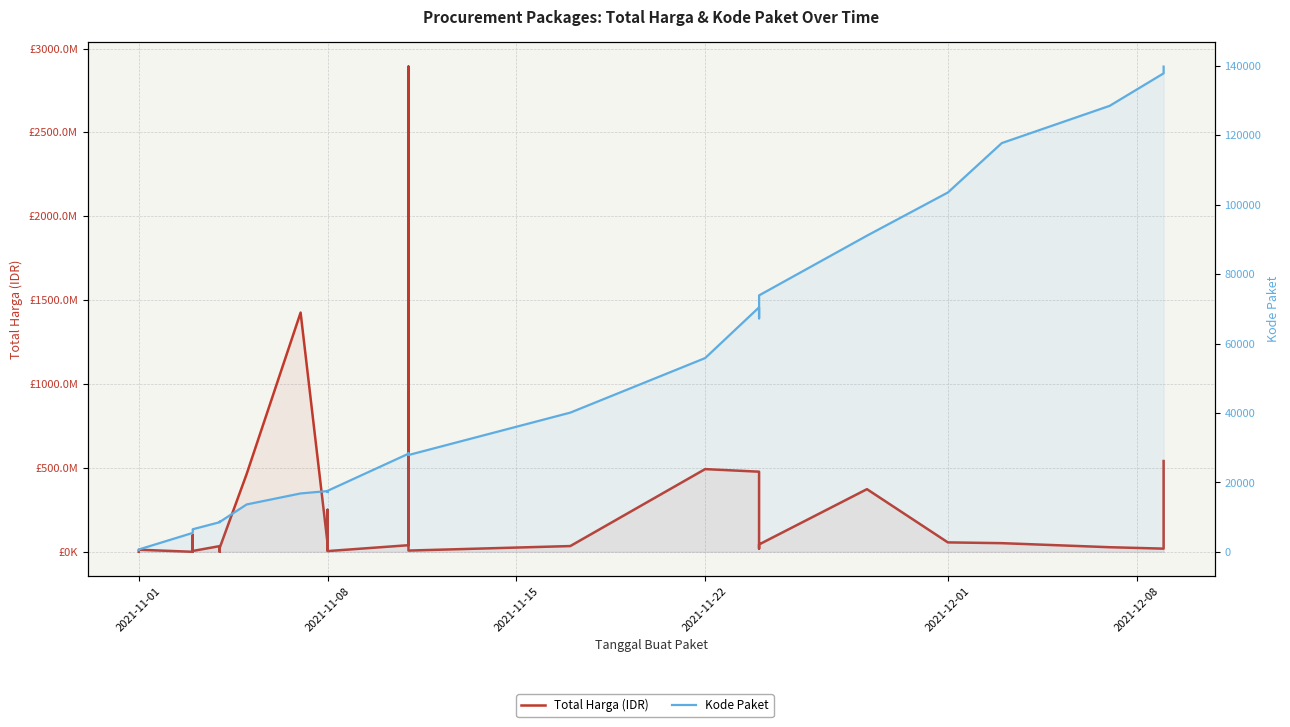

What is the difference between the maximum and second lowest values in the Total Harga (IDR) series?

2891940000